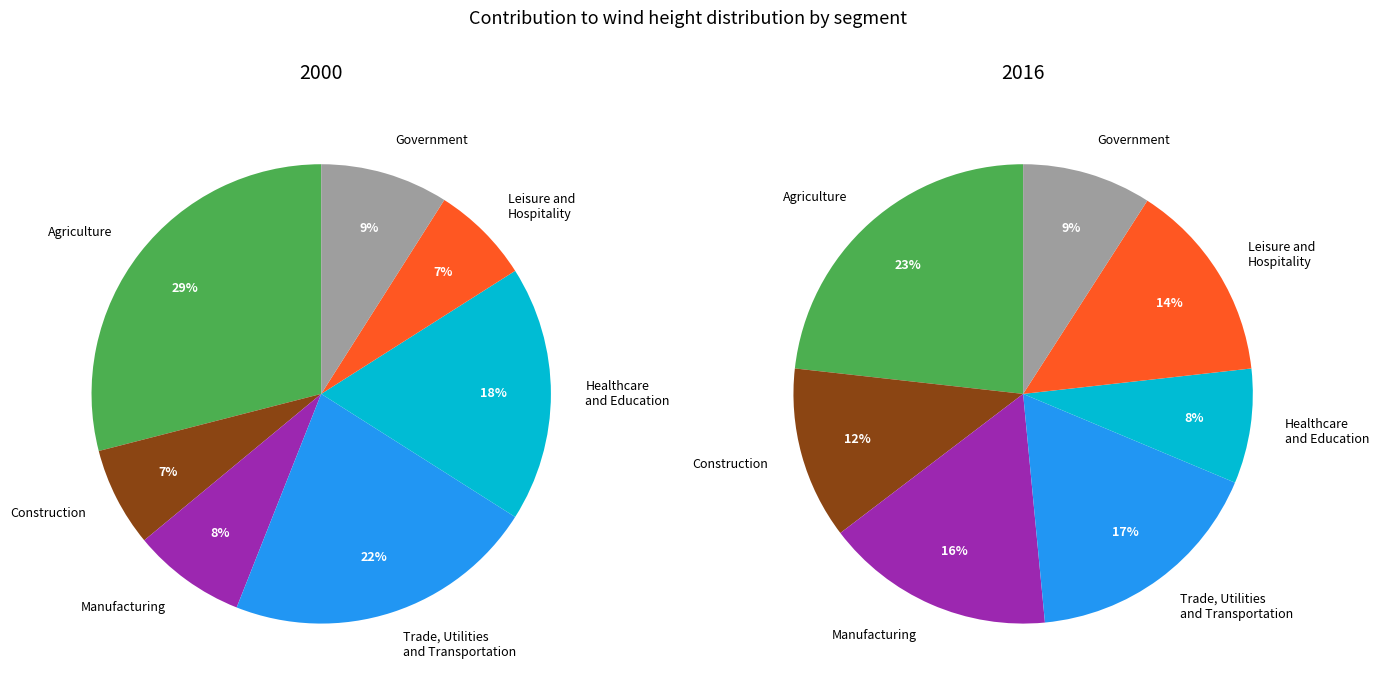

Which series has the largest range (max minus min)?

2000